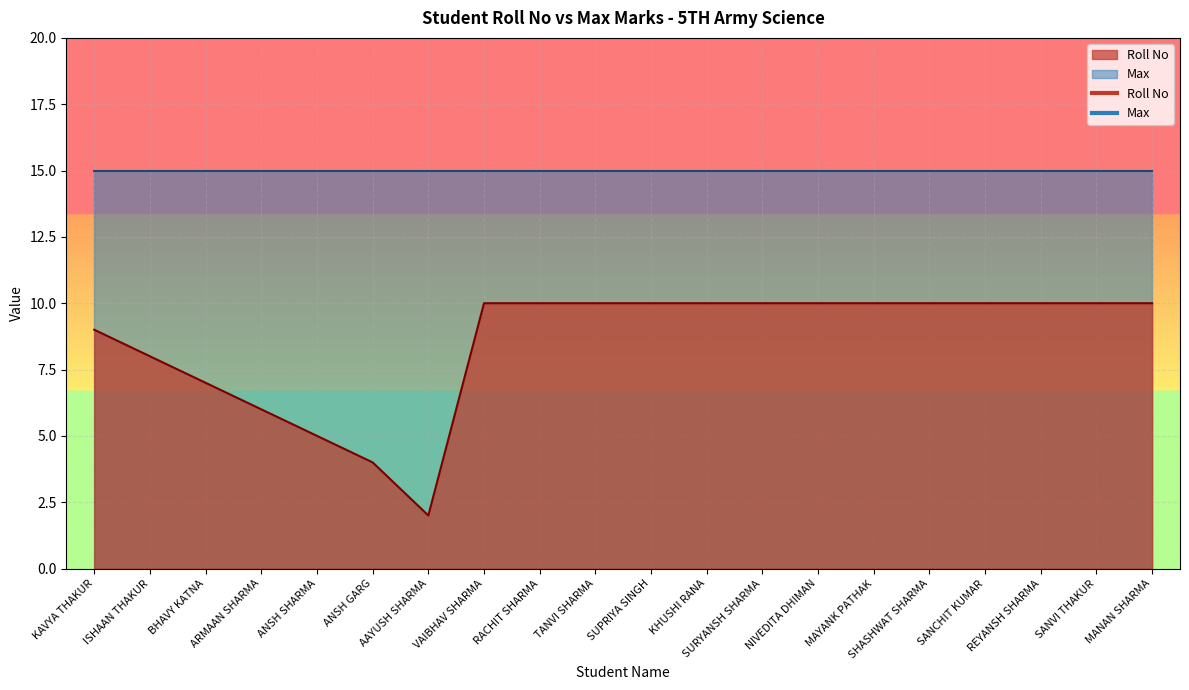

Rank the categories by value from highest to lowest.

VAIBHAV SHARMA, RACHIT SHARMA, TANVI SHARMA, SUPRIYA SINGH, KHUSHI RANA, SURYANSH SHARMA, NIVEDITA DHIMAN, MAYANK PATHAK, SHASHWAT SHARMA, SANCHIT KUMAR, REYANSH SHARMA, SANVI THAKUR, MANAN SHARMA, KAVYA THAKUR, ISHAAN THAKUR, BHAVY KATNA, ARMAAN SHARMA, ANSH SHARMA, ANSH GARG, AAYUSH SHARMA